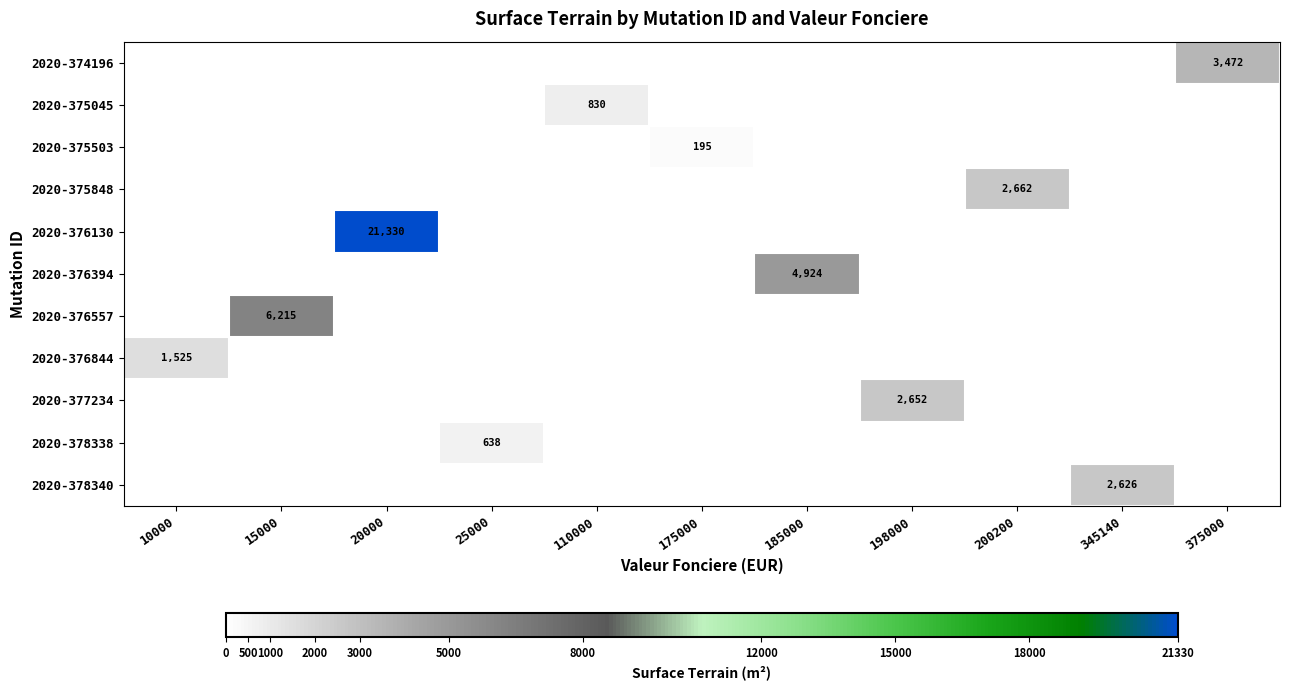

At how many categories does at least one series exceed 7515?

1